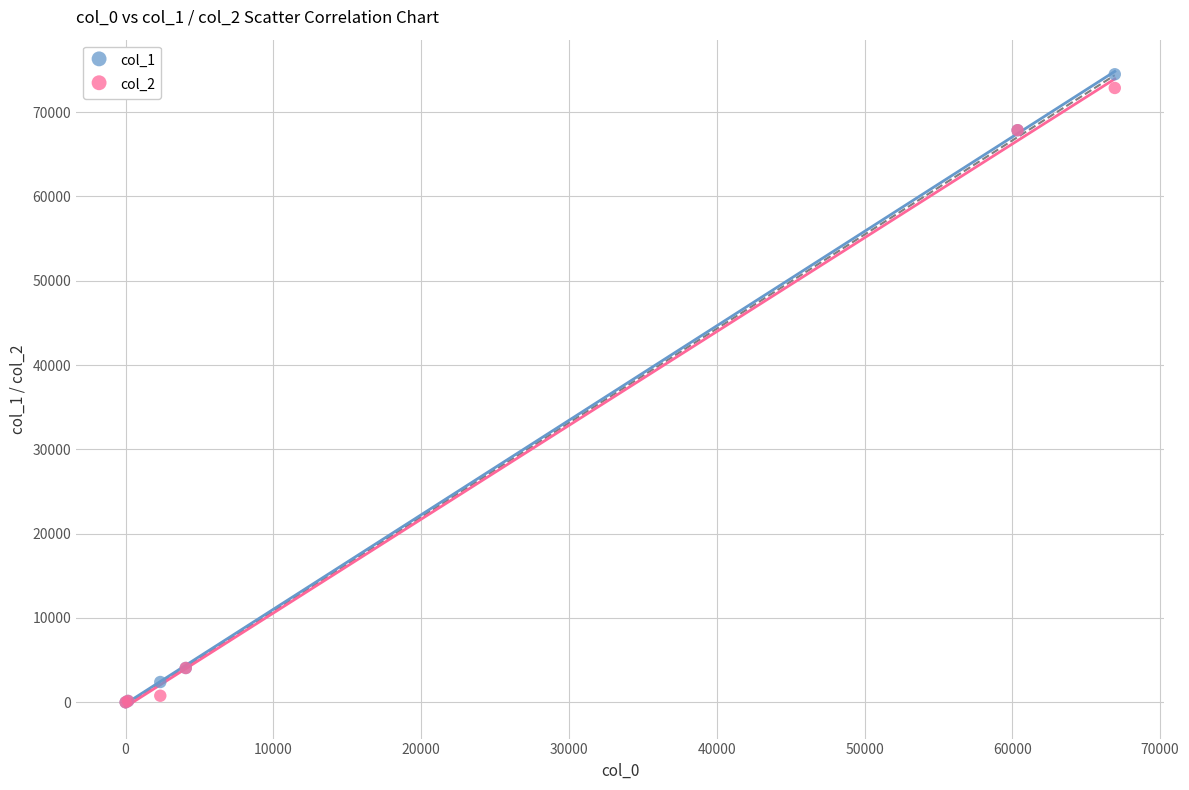

What are all the series names shown in the legend?

col_1, col_2